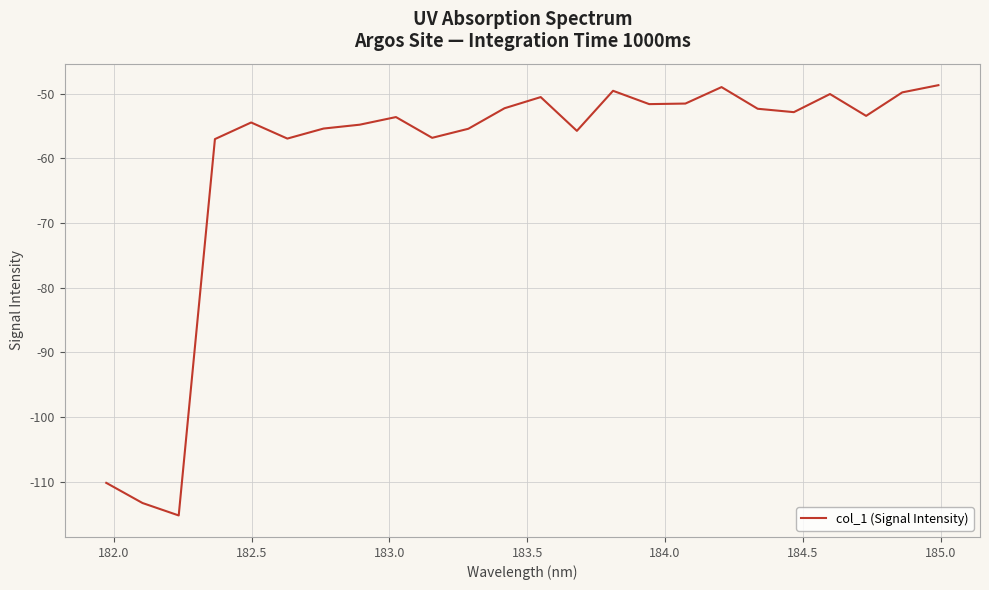

What is the difference between the maximum and minimum values?

66.5